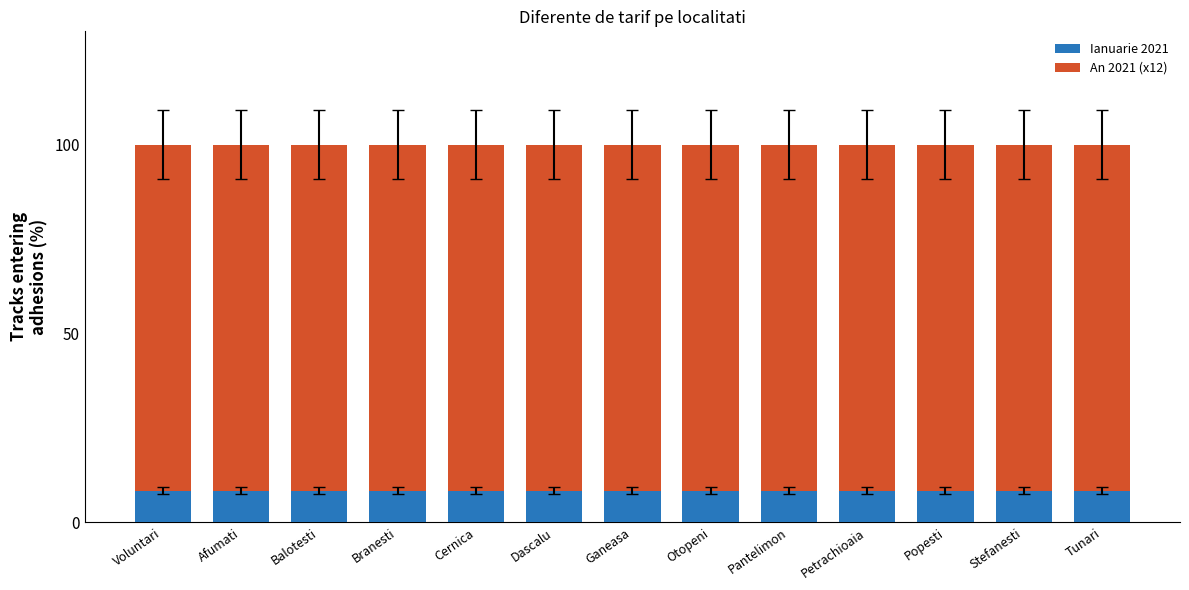

How many data points does each series have?

13